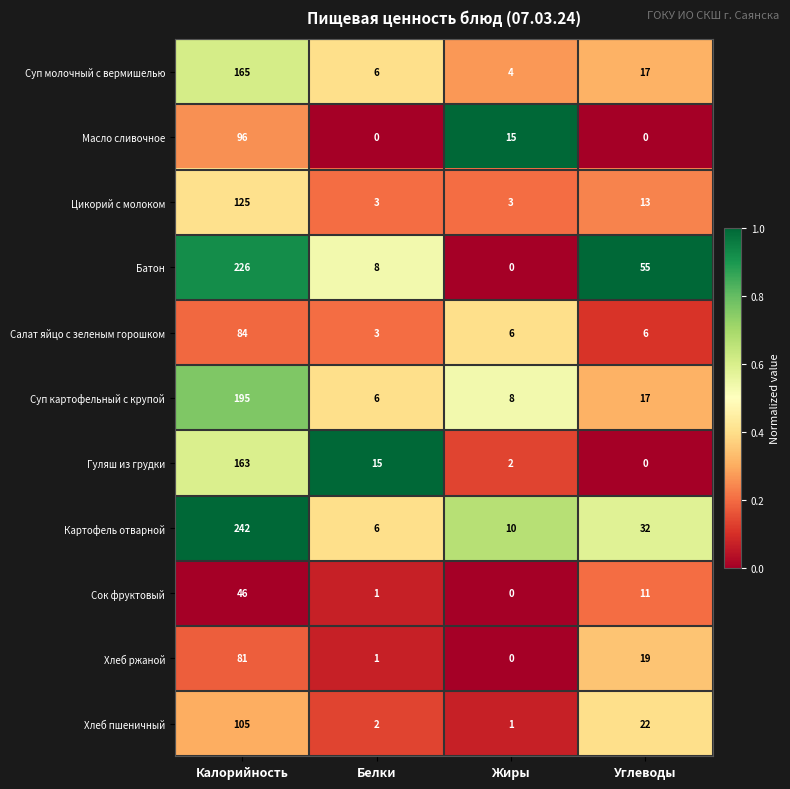

Which series changed the most between Белки and Жиры?

Масло сливочное